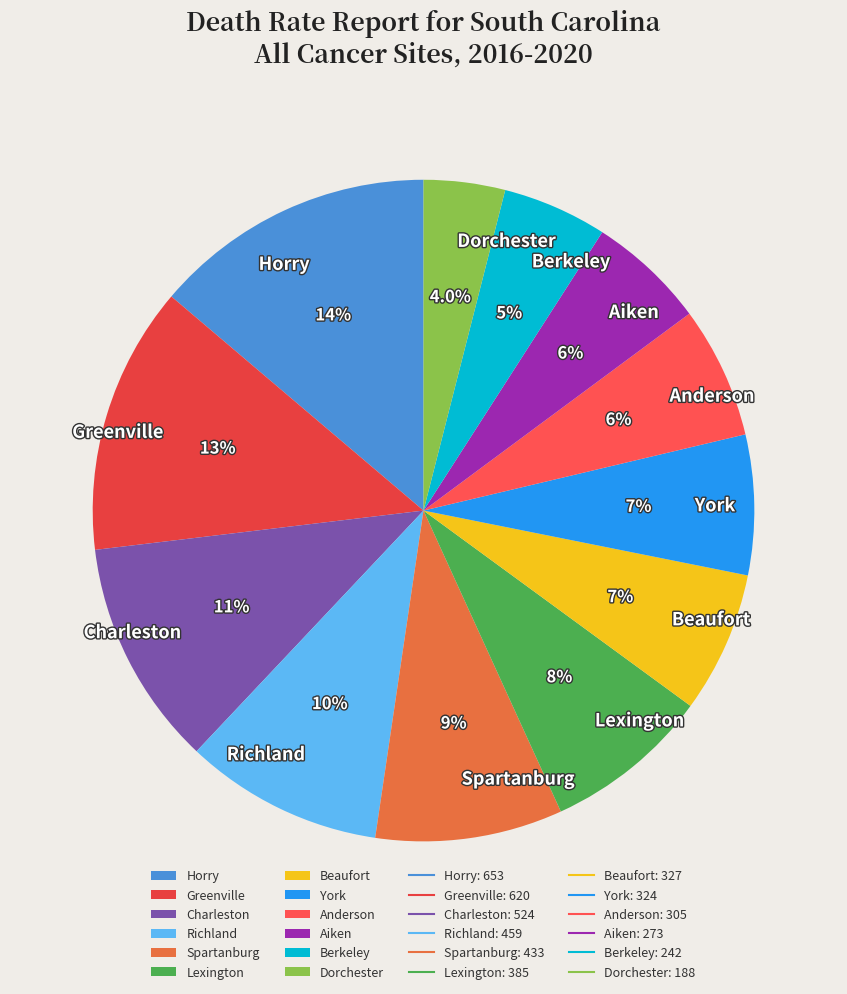

Which slice is the largest?

Horry